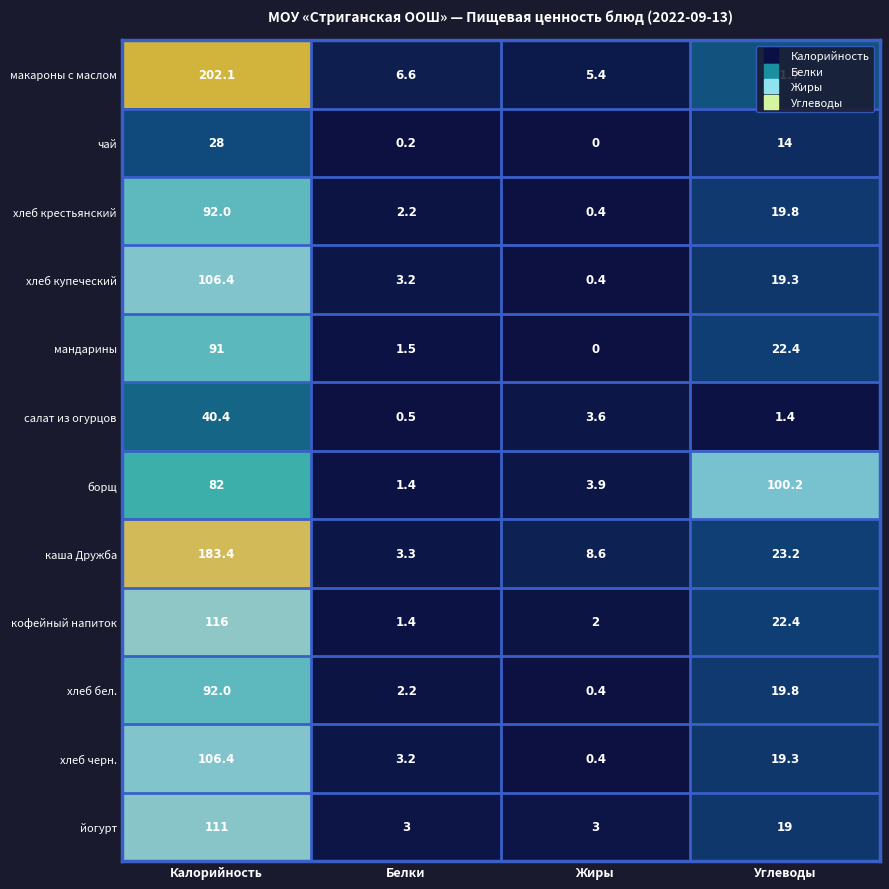

Is the value of кофейный напиток at Углеводы greater than the value of салат из огурцов at Белки?

Yes